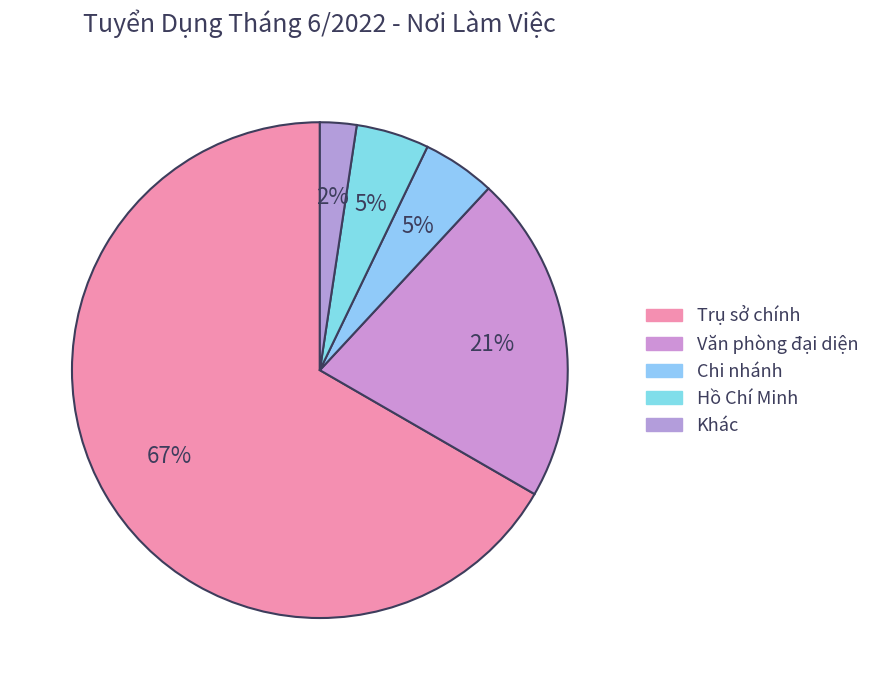

The Hồ Chí Minh slice represents 5% of the pie. True or false?

True